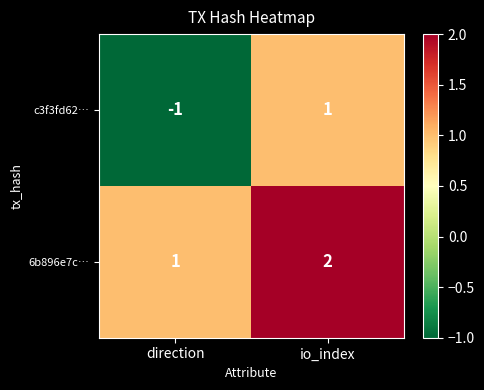

Is the value of c3f3fd62… at io_index greater than the value of 6b896e7c… at io_index?

No